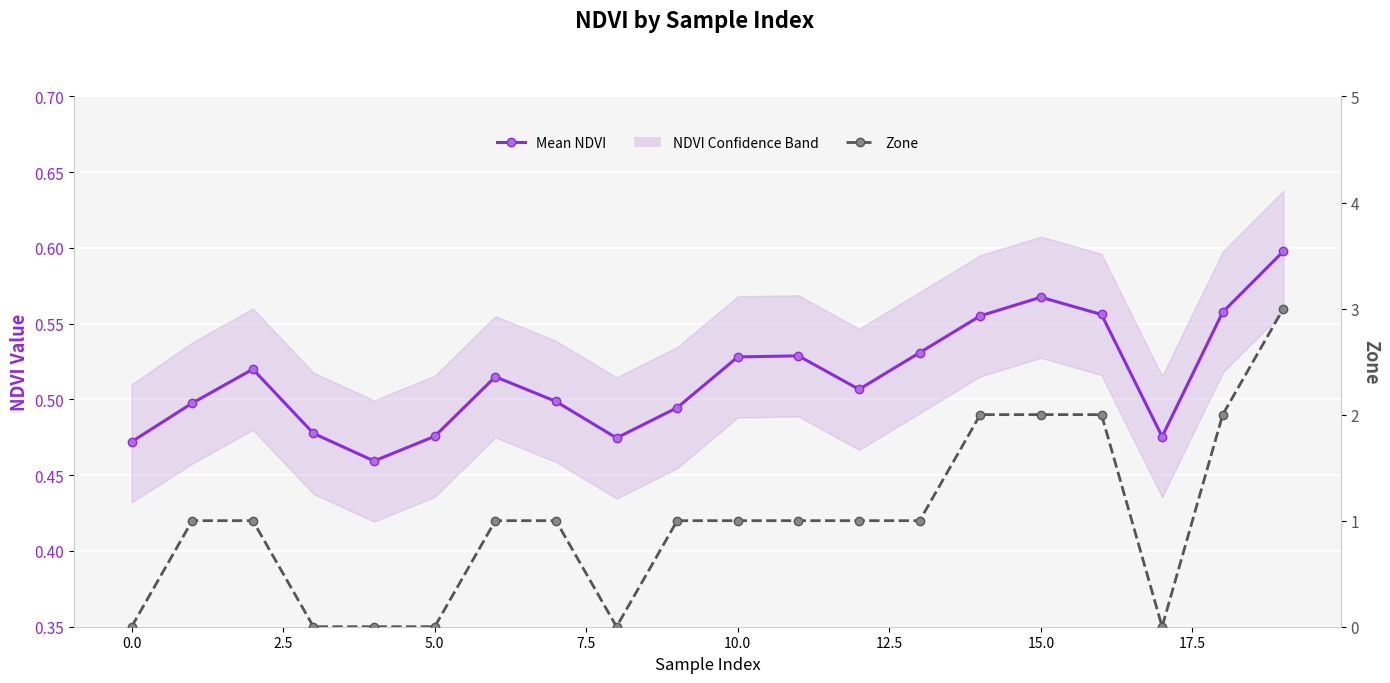

What is the difference between the maximum and minimum values in the Mean NDVI series?

0.1